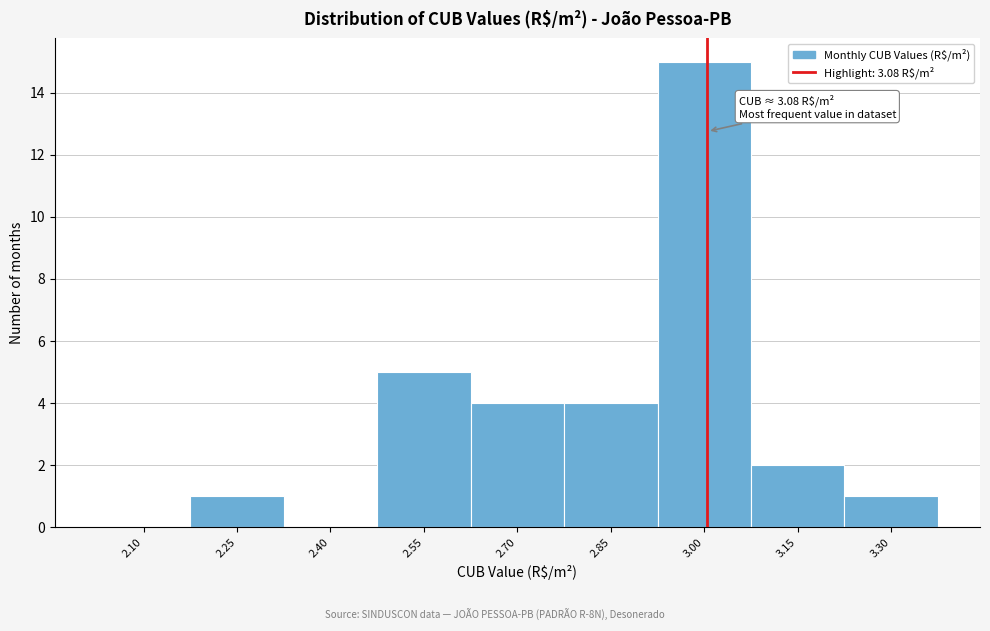

Reading right to left, transcribe all the data shown in this chart.

3.30=1	3.15=2	3.00=15	2.85=4	2.70=4	2.55=5	2.40=0	2.25=1	2.10=0